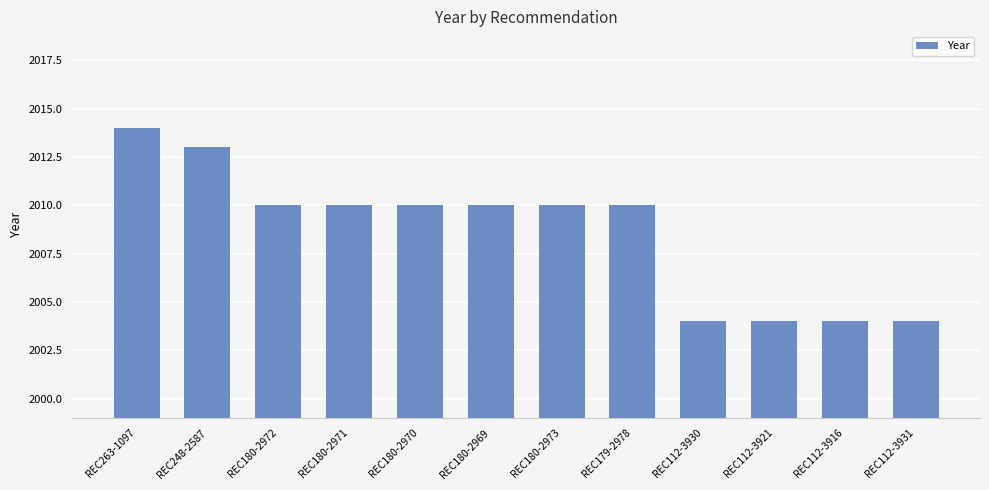

Approximately how many times larger is the value at REC248-2587 compared to REC180-2971?

1.0